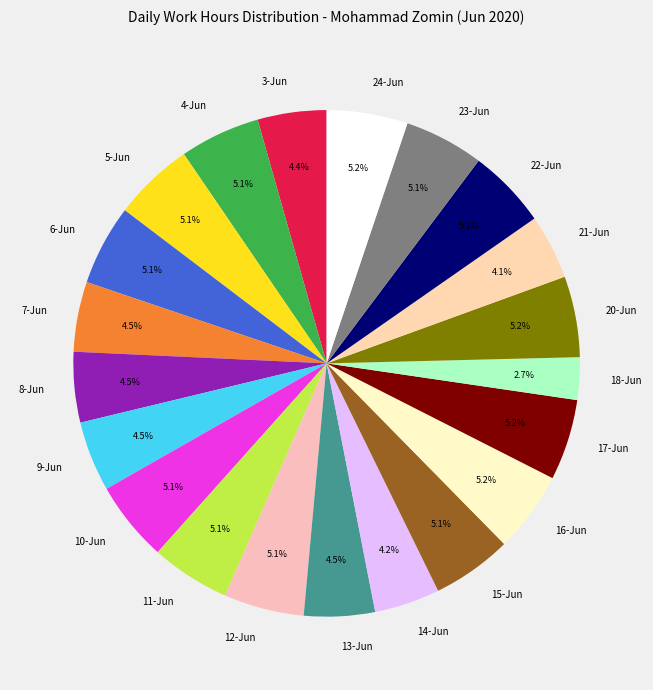

Does 11-Jun account for over 50% of the chart?

No